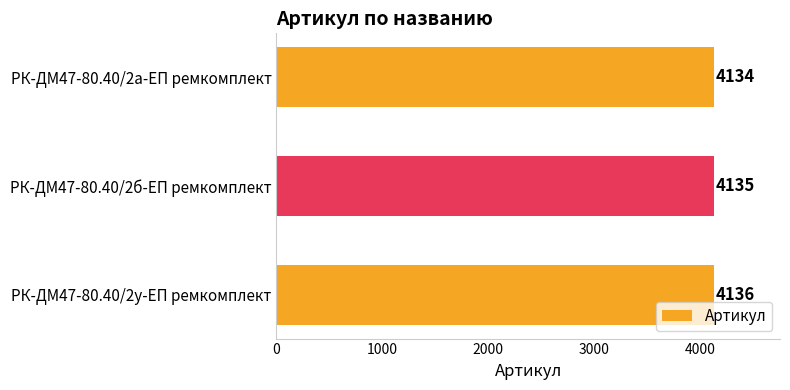

Reading bottom to top, transcribe all the data shown in this chart.

4136	4135	4134